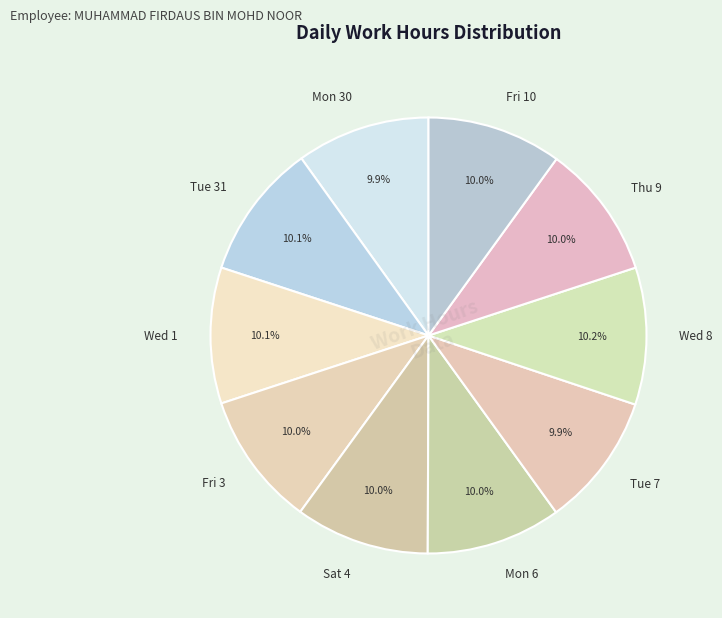

What percentage do Fri 10 and Mon 6 together represent?

20.0%